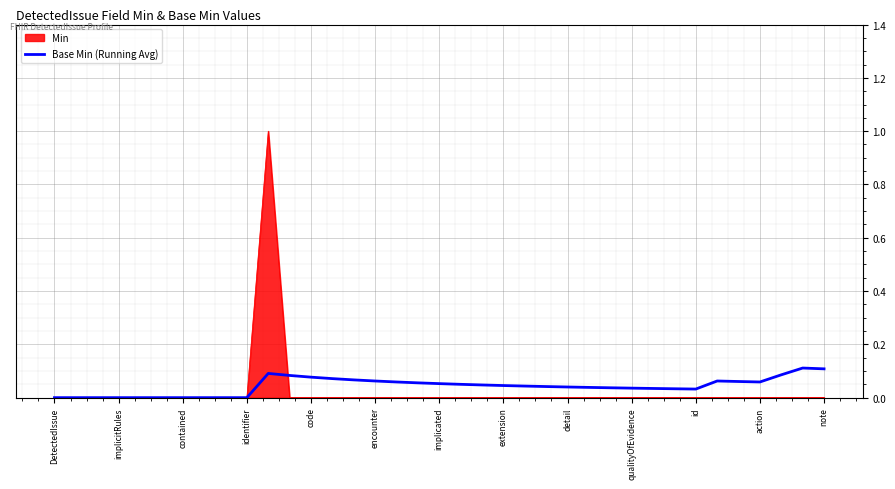

Which series has the widest spread of values?

Min